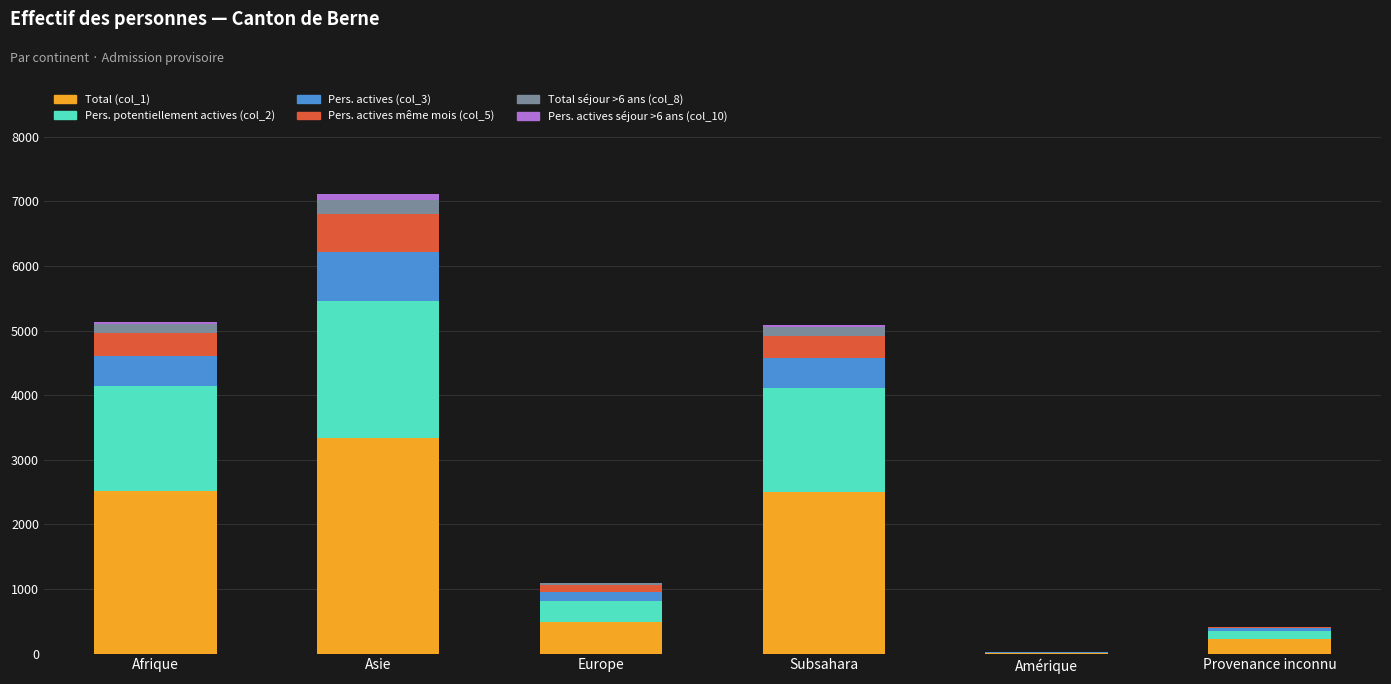

At which category is the sum across all series the highest?

Asie